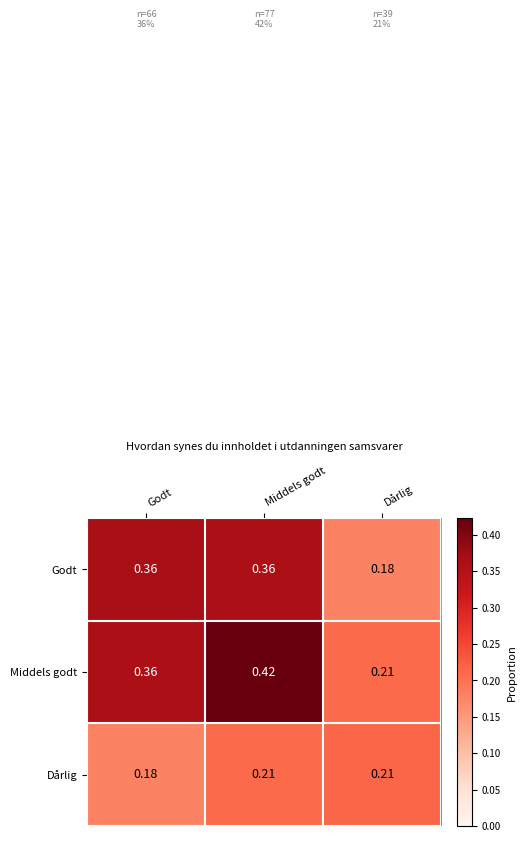

At which label does Middels godt reach its peak?

Middels godt